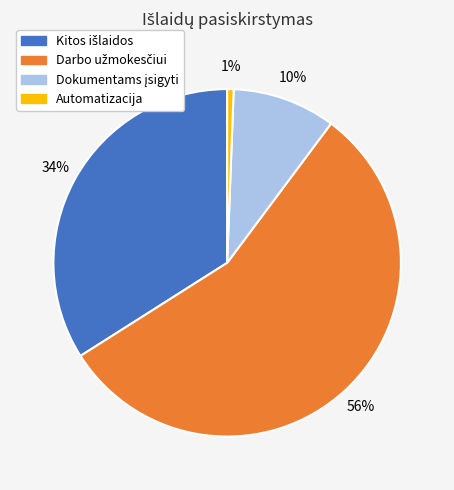

Which slice is the smallest?

Automatizacija